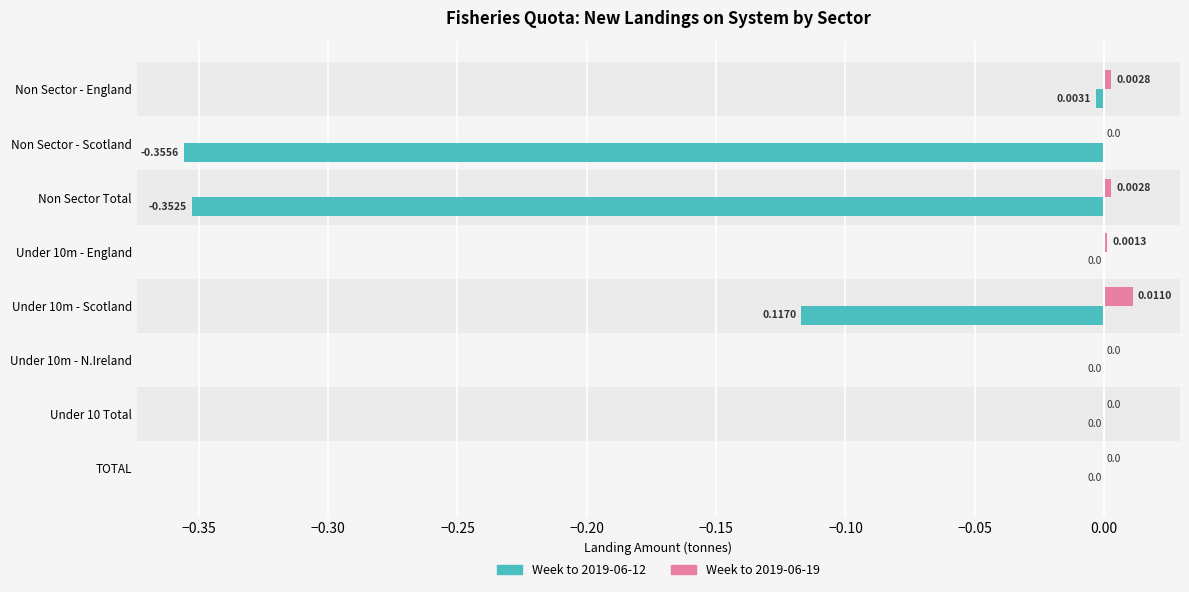

Which series has the largest total across all categories?

Week to 2019-06-19